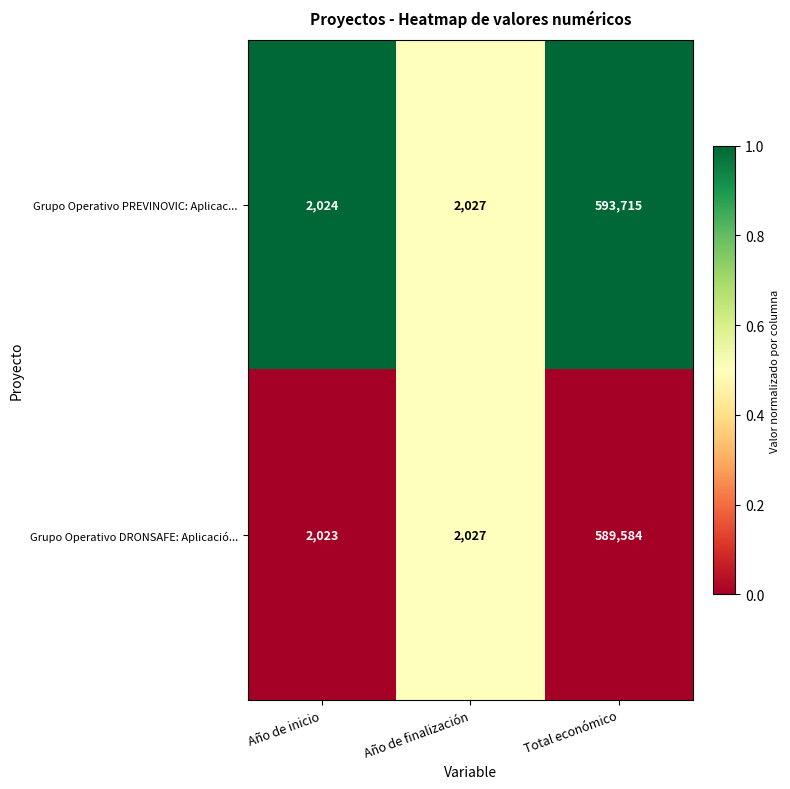

Which category has the lowest value across all series?

Año de inicio